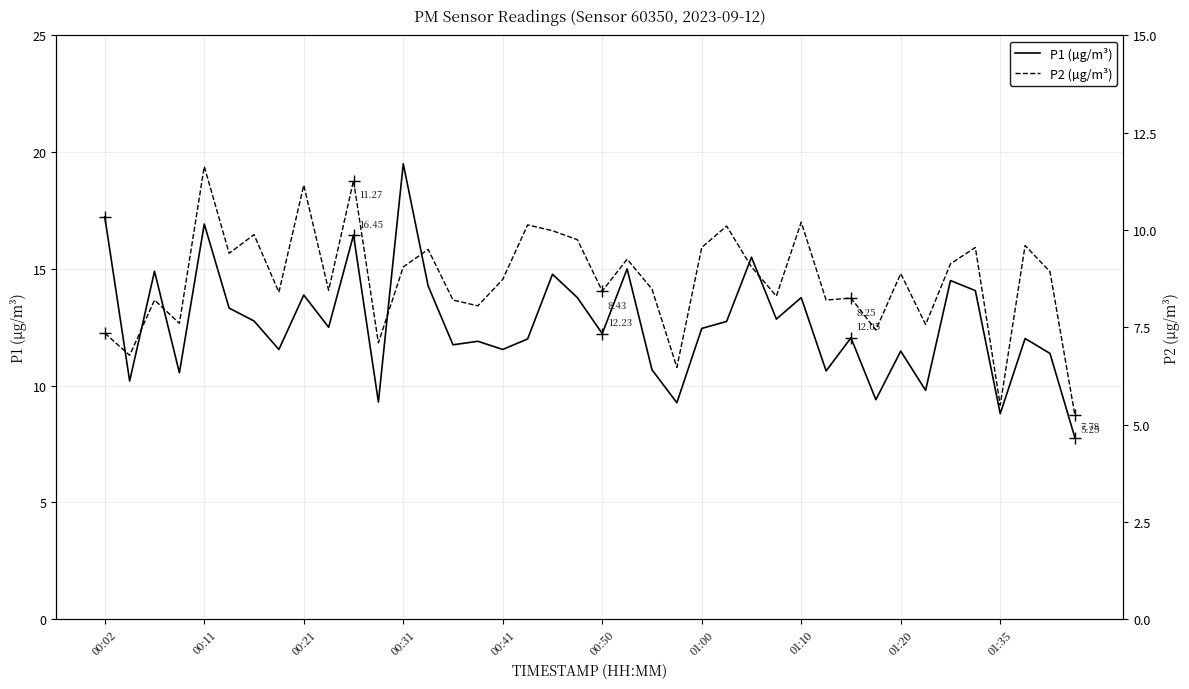

At 00:41, list the series in order from largest to smallest.

P1, P2